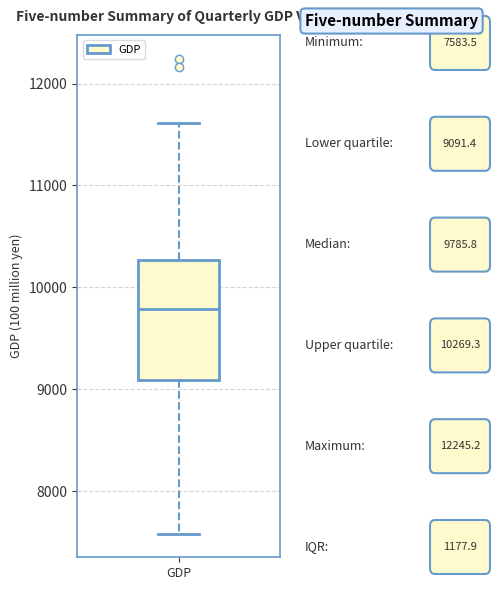

Transcribe this box plot: give where the median line is, the range the box spans, and where the two whiskers end, as read against the y-axis. The values are not printed on the chart, so give them approximately, as read against the axis.

median 9800, box 9100 to 10300, whiskers 7600 to 11600